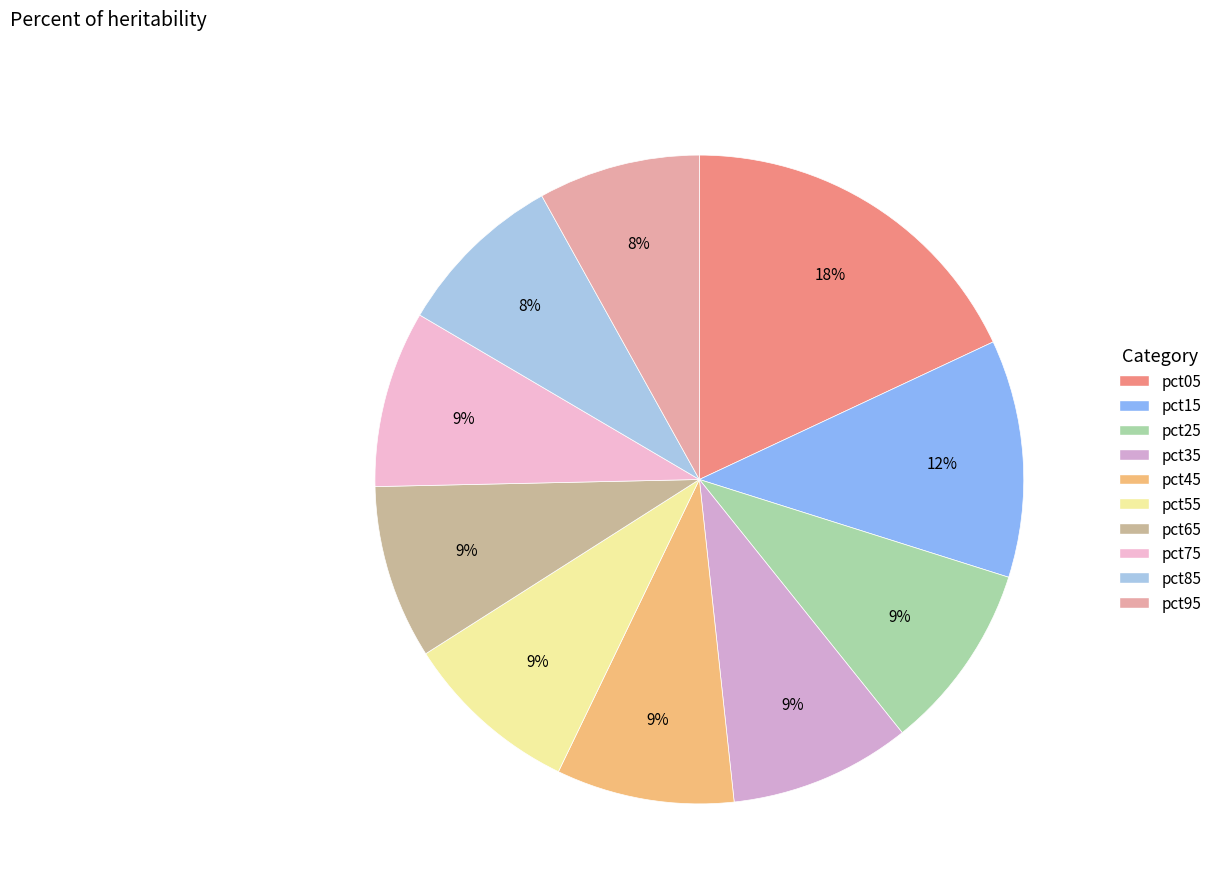

Does pct65 represent more than half of the total?

No